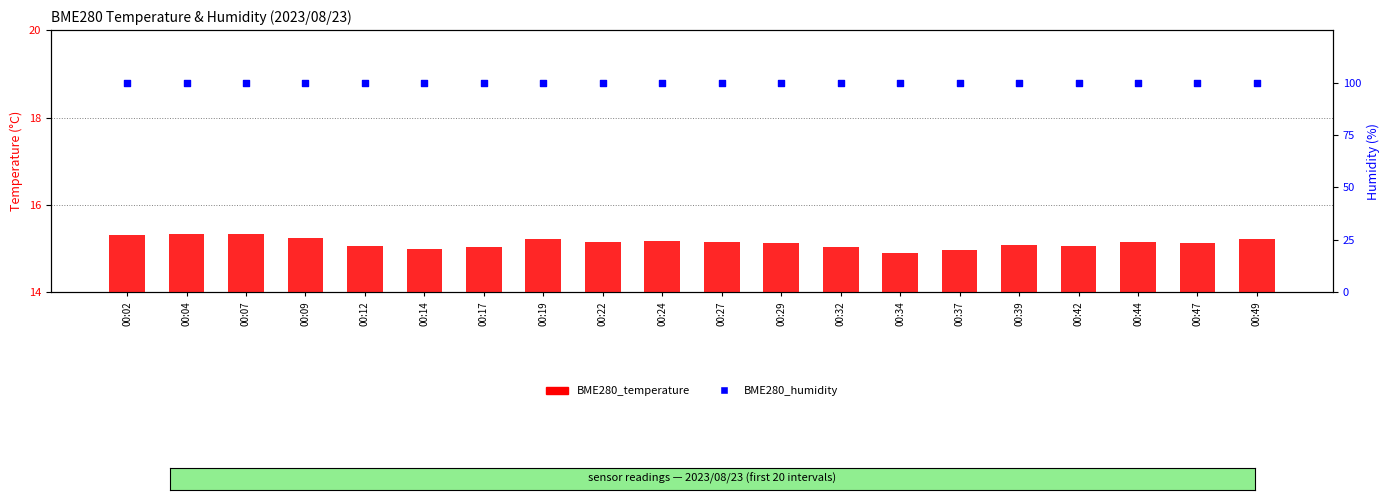

Which series contains the highest Y value?

BME280_humidity